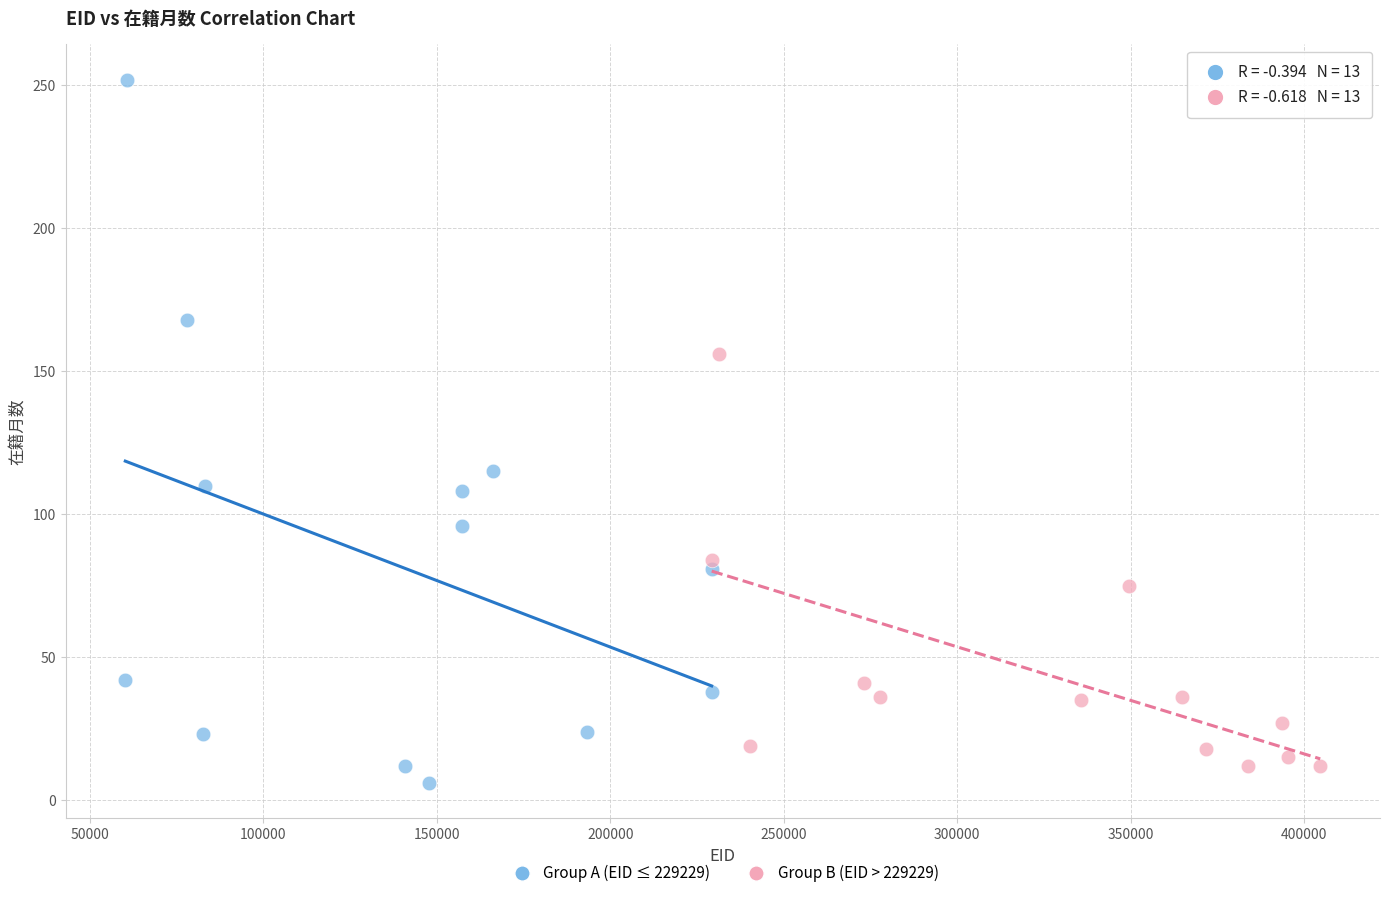

Which series reaches the maximum Y coordinate?

Group A (EID ≤ 229229)